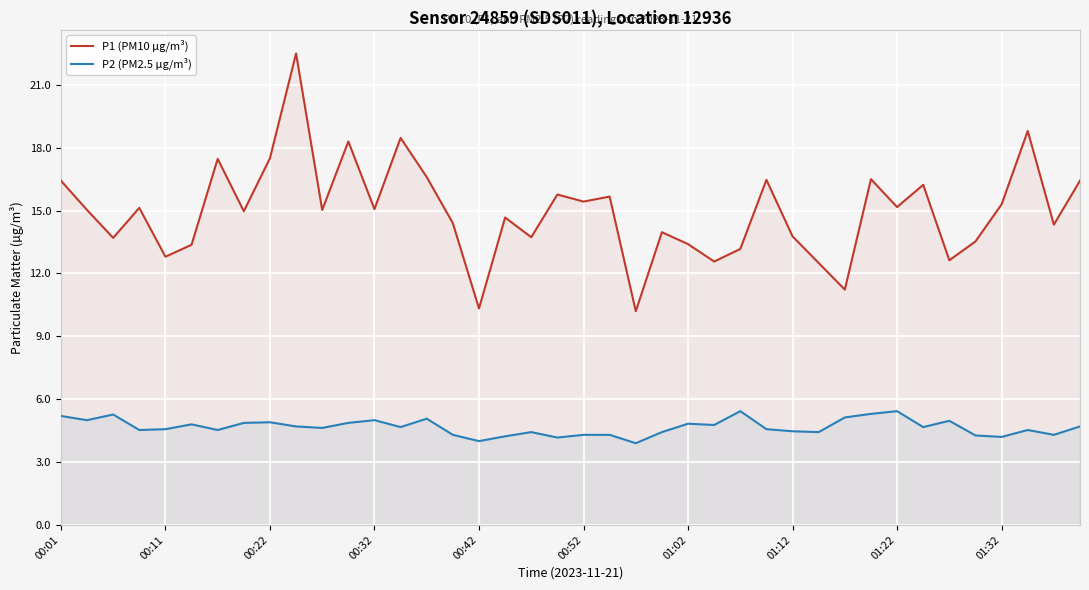

How many lines are shown in the chart?

2